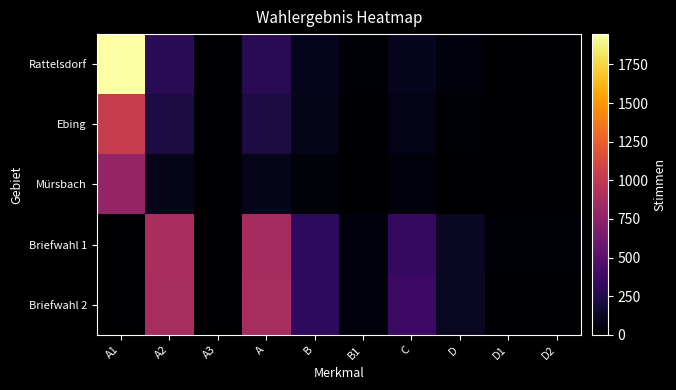

Which series has the largest total across all categories?

Rattelsdorf